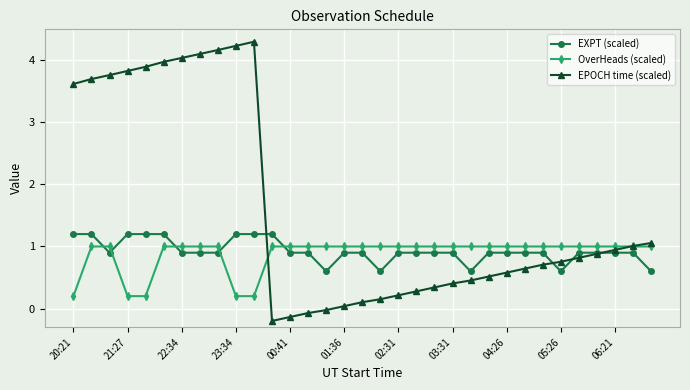

True or false: EXPT (scaled) and OverHeads (scaled) cross at least once.

True